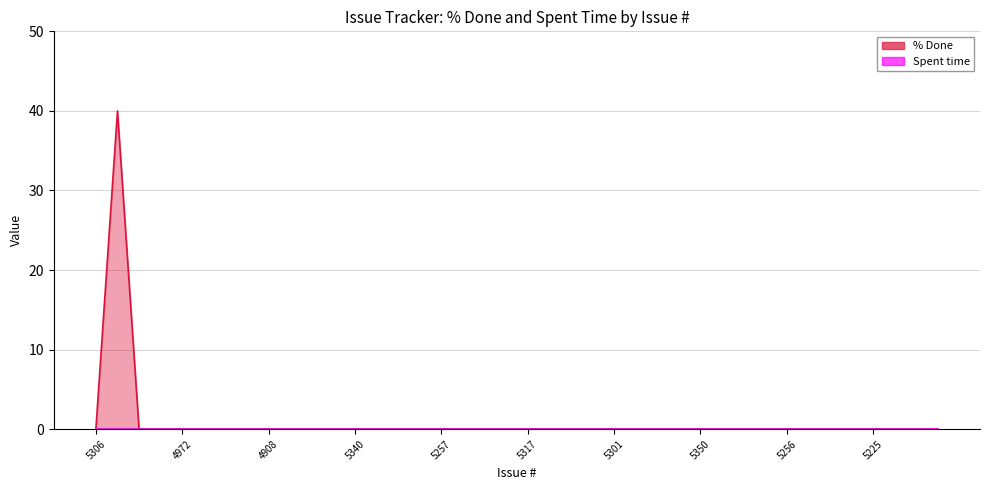

Reading right to left, extract all data points from this chart.

5265=0	5315=0	5328=0	5225=0	5235=0	5236=0	5255=0	5256=0	5258=0	5259=0	5349=0	5350=0	5260=0	5291=0	5292=0	5301=0	5303=0	5312=0	5316=0	5317=0	5318=0	5326=0	5345=0	5257=0	5321=0	5331=0	5339=0	5340=0	4993=0	5000=0	4890=0	4908=0	4914=0	4915=0	4967=0	4972=0	4979=0	4984=0	5327=40	5306=0